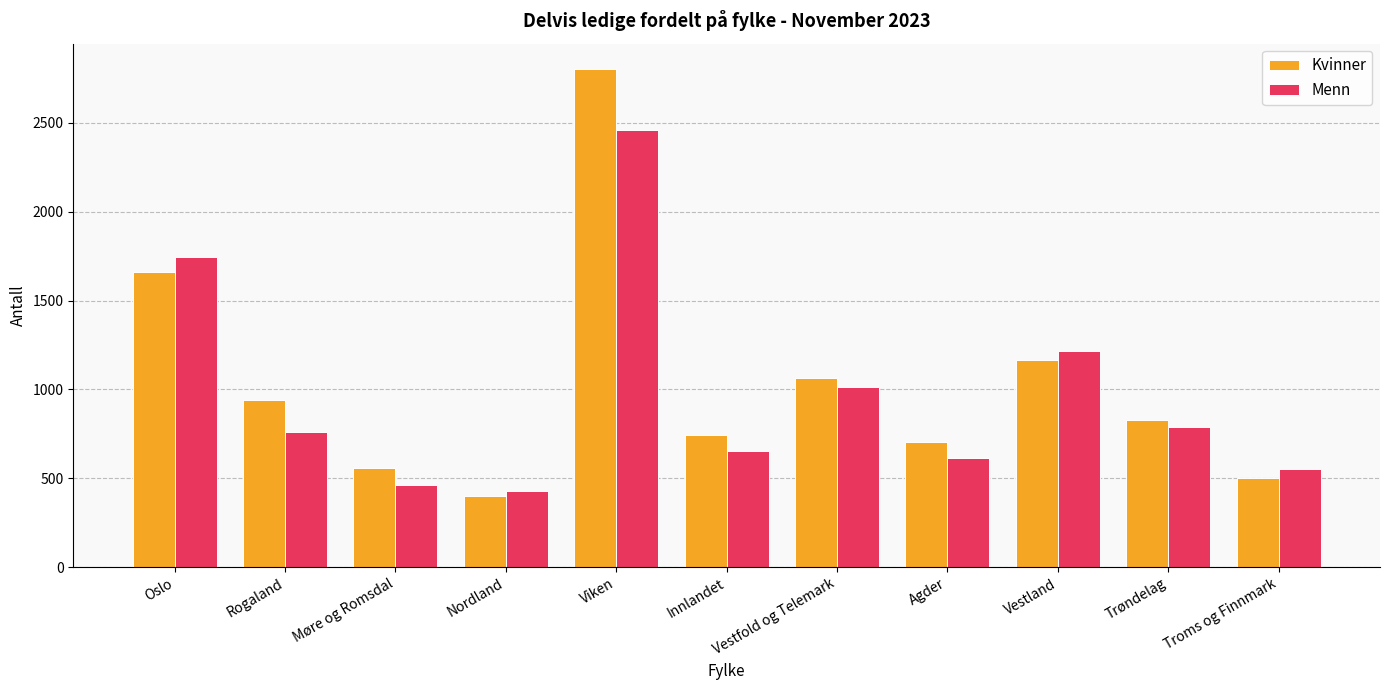

What value does the Menn series have at Vestfold og Telemark?

1014